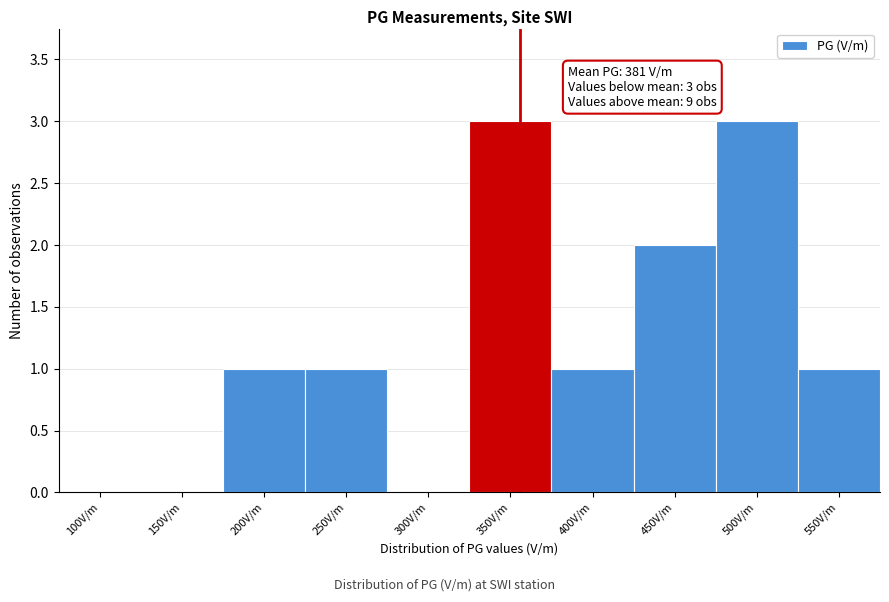

Reading left to right, what are all the values shown in this chart?

100V/m=0	150V/m=0	200V/m=1	250V/m=1	300V/m=0	350V/m=3	400V/m=1	450V/m=2	500V/m=3	550V/m=1